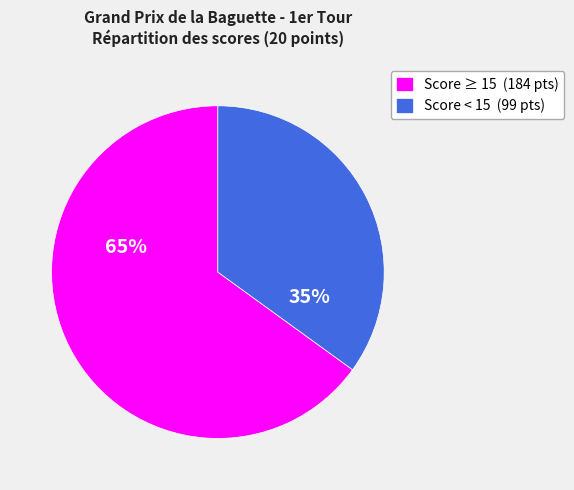

Rank the categories by value from highest to lowest.

Score ≥ 15 (184 pts), Score < 15 (99 pts)